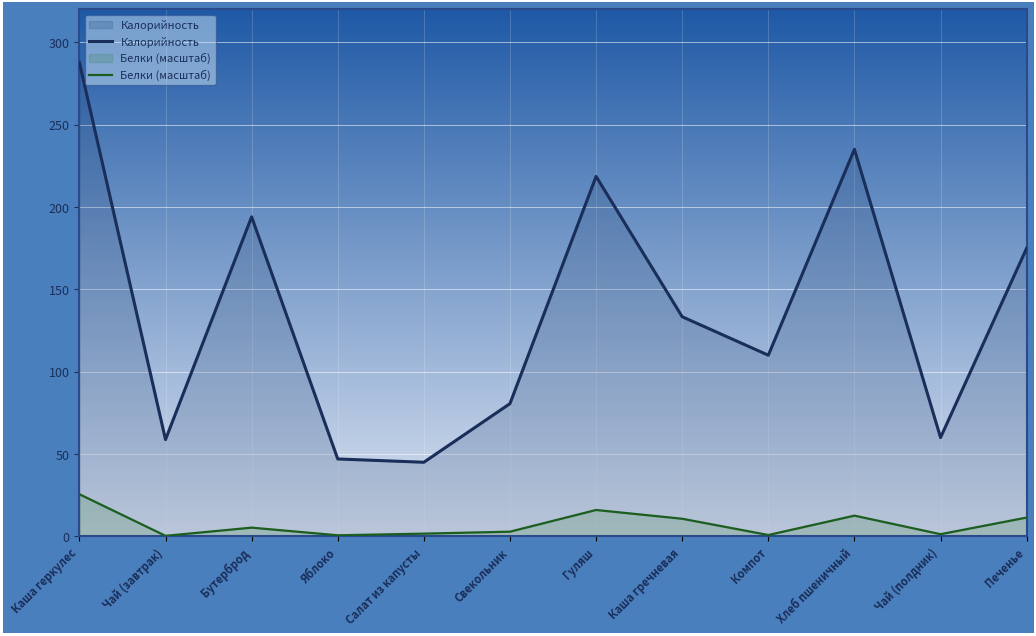

Does the chart display data point markers on the line(s)?

No